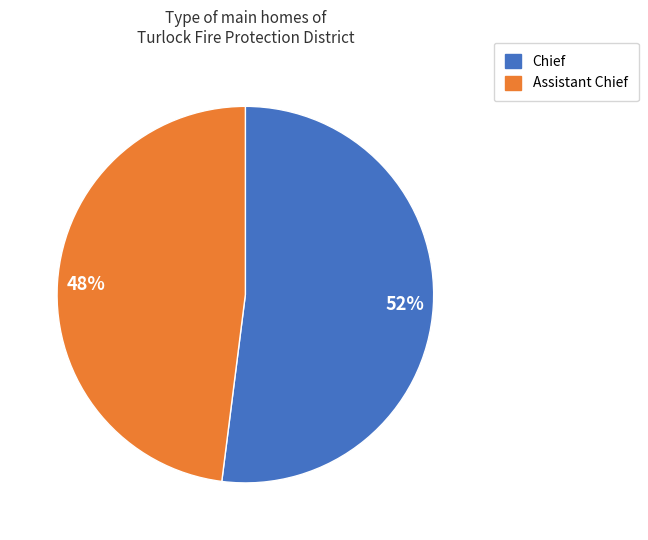

To the nearest percent, what is the difference between the largest and smallest slice percentages?

4%